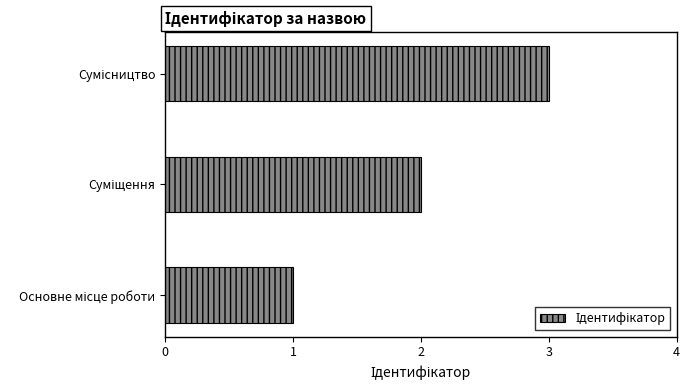

What is the maximum value shown in the chart?

3